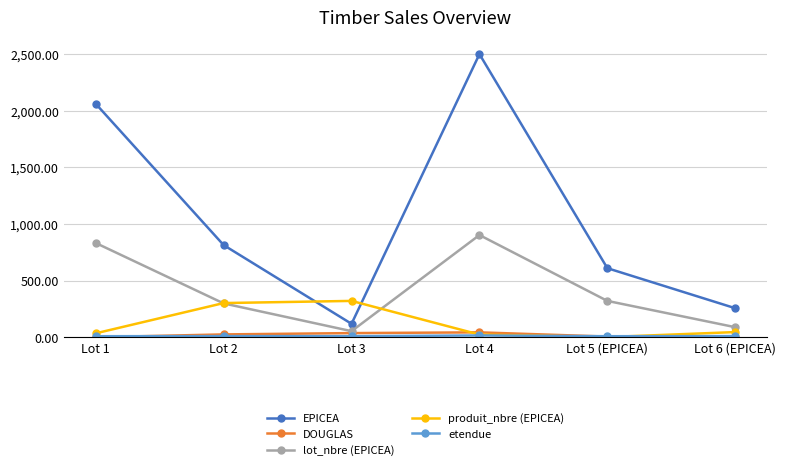

How many categories are shown in the chart?

6